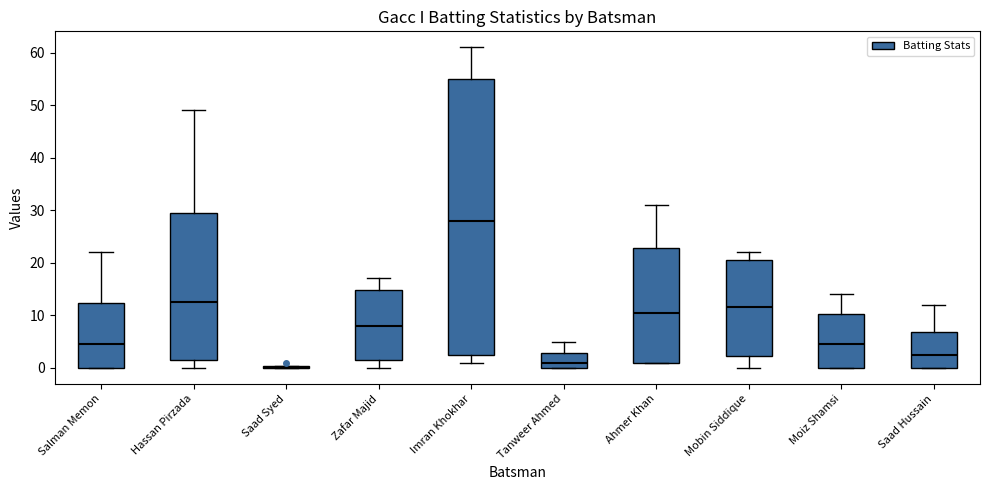

Where does the median line of the box for Salman Memon sit on the y-axis? The values are not printed on the chart, so give them approximately, as read against the axis.

5